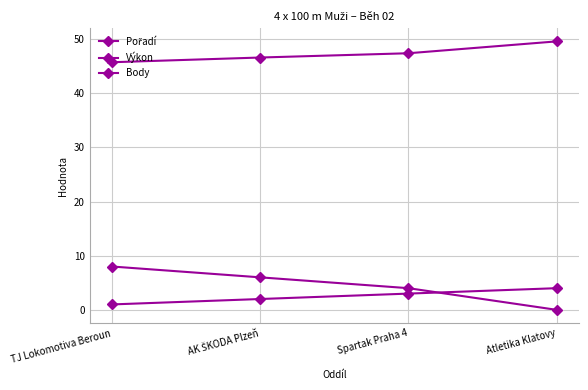

The Pořadí series shows 4.0 at Atletika Klatovy. True or false?

True